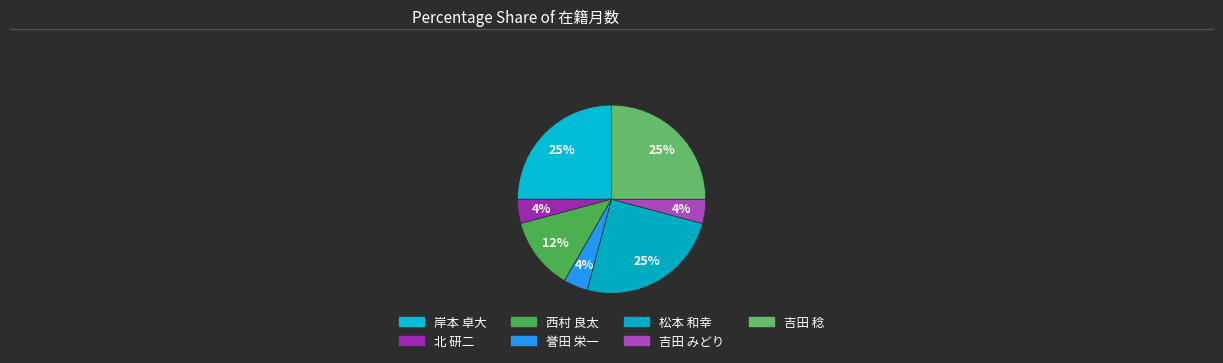

To the nearest percent, what is the difference between the 岸本 卓大 and 吉田 みどり slice percentages?

21%